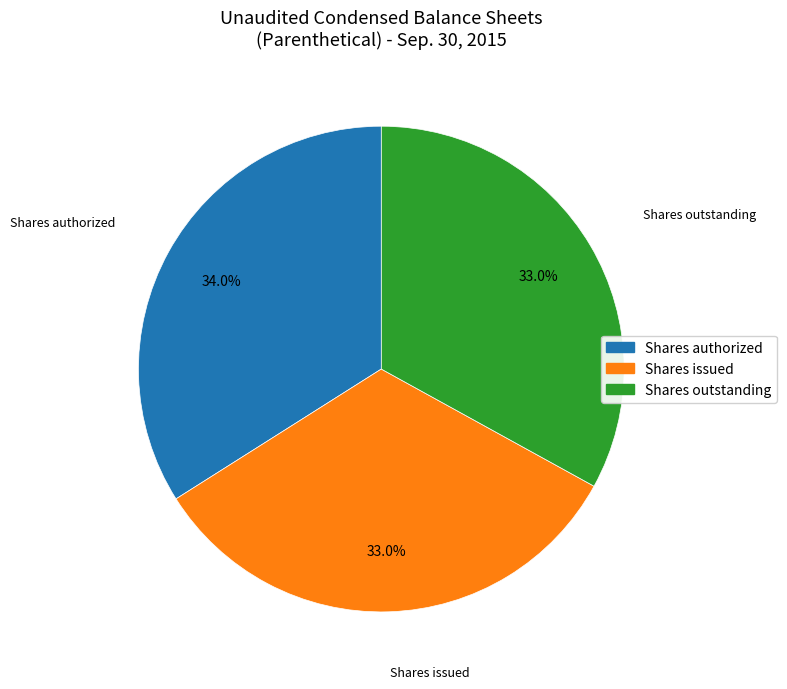

Is there any slice that represents more than half of the pie?

No